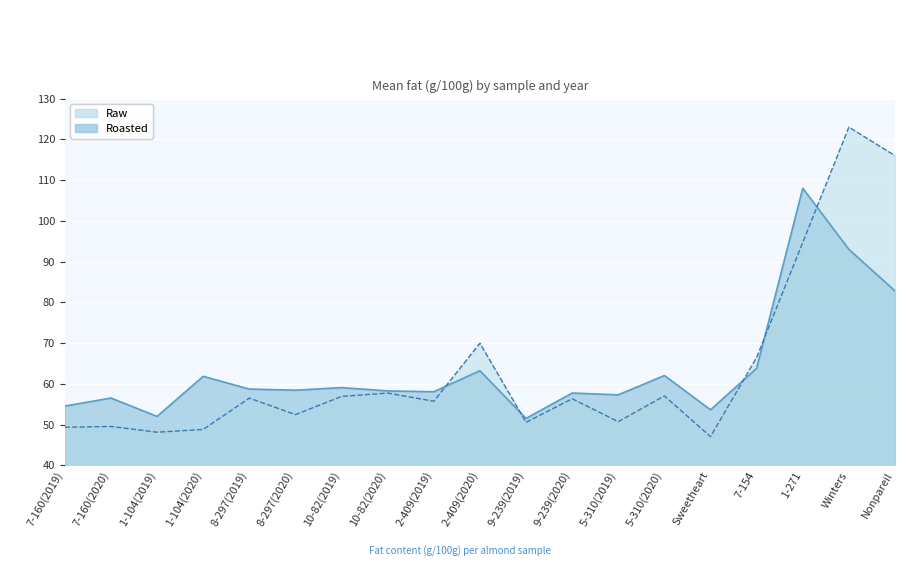

True or false: Roasted and Raw cross at least once.

True